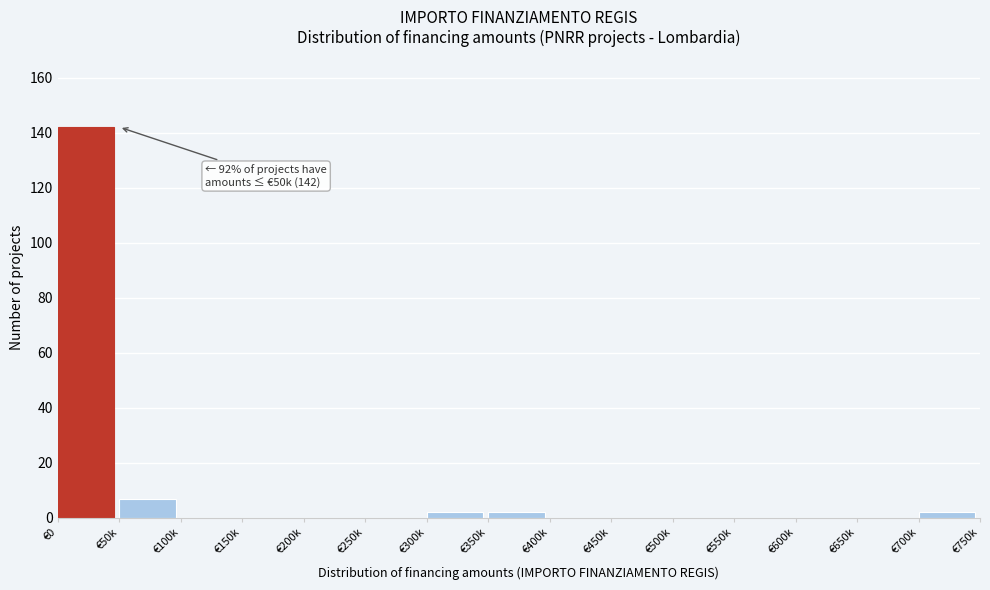

Reading left to right, extract all data points from this chart.

€0=142	€50k=7	€100k=0	€150k=0	€200k=0	€250k=0	€300k=2	€350k=2	€400k=0	€450k=0	€500k=0	€550k=0	€600k=0	€650k=0	€700k=2